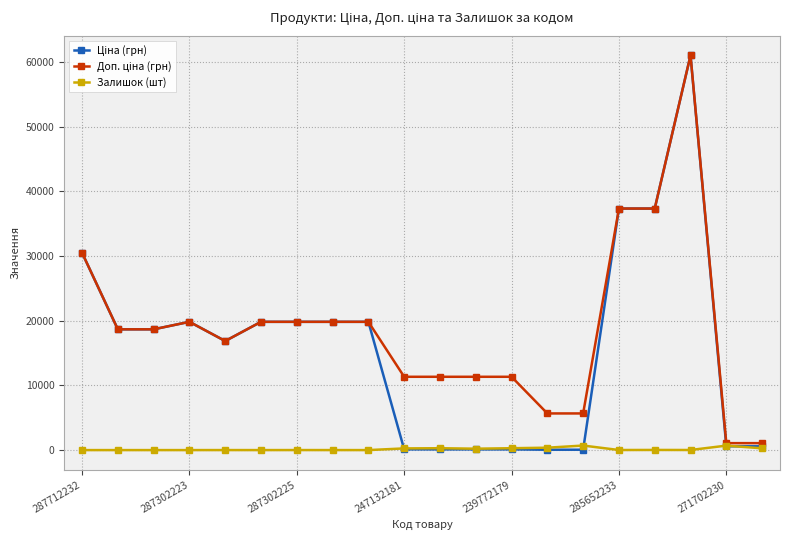

True or false: Залишок (шт) has more than 0 interior local peaks.

True